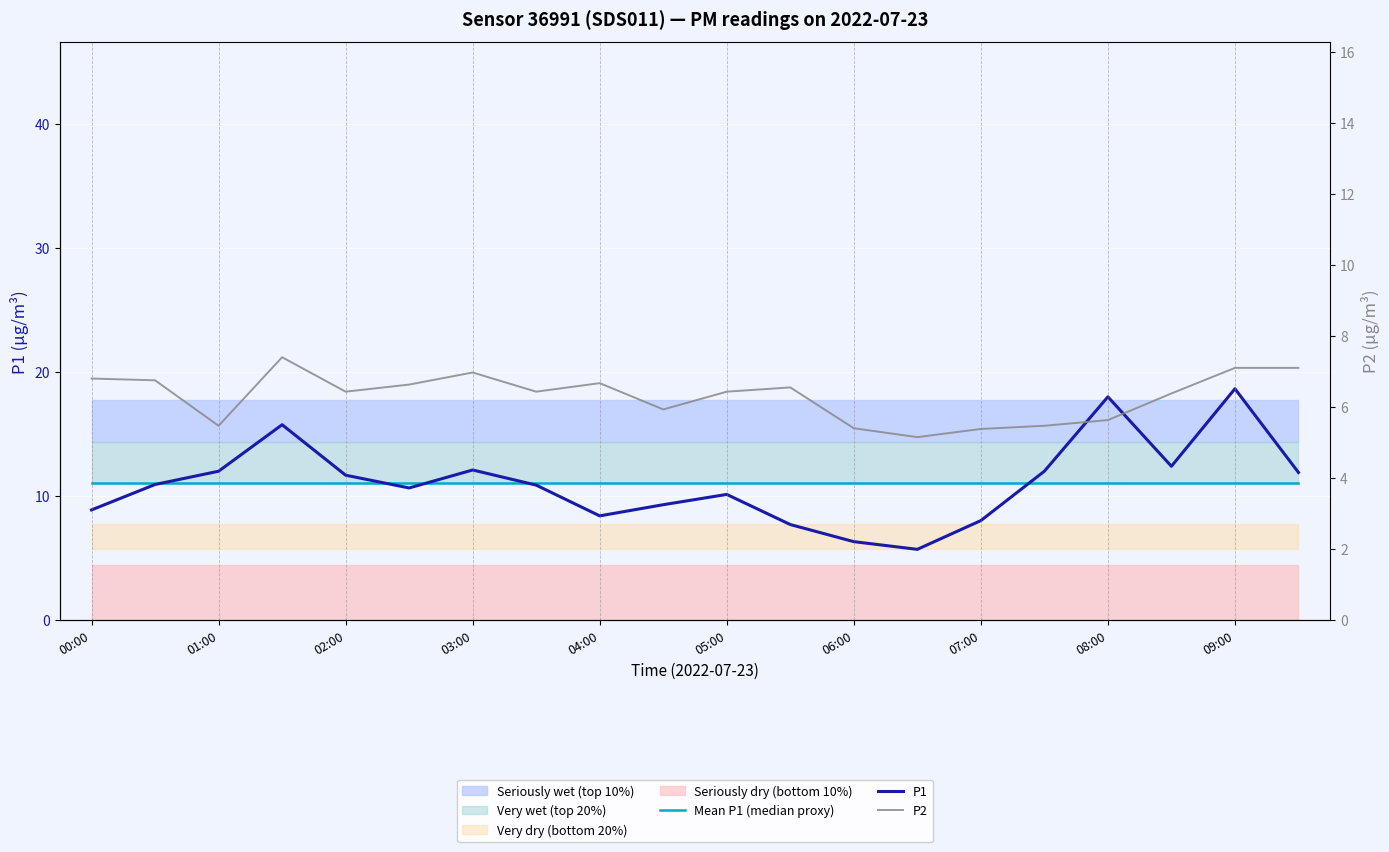

Is this an area chart (filled region under the line)?

No